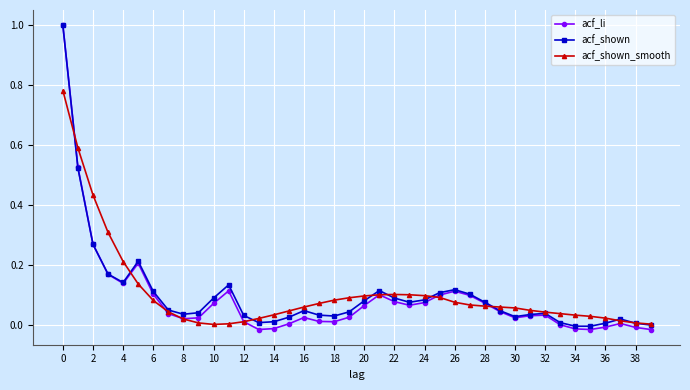

True or false: acf_li has more than 2 points higher than both neighbors.

True